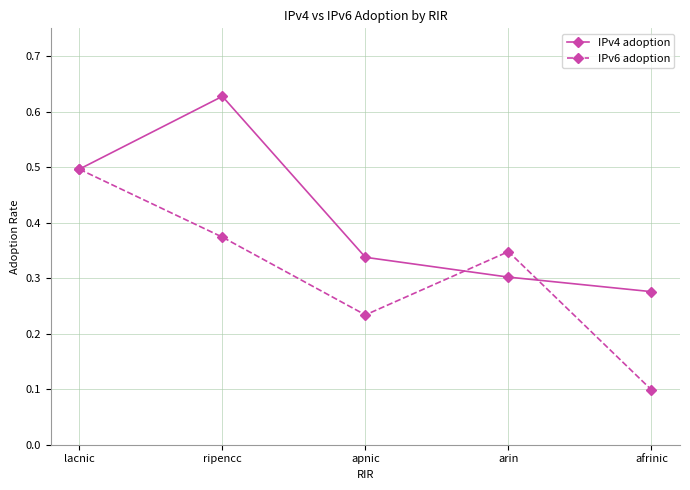

True or false: IPv4 adoption has more than 1 points higher than both neighbors.

False